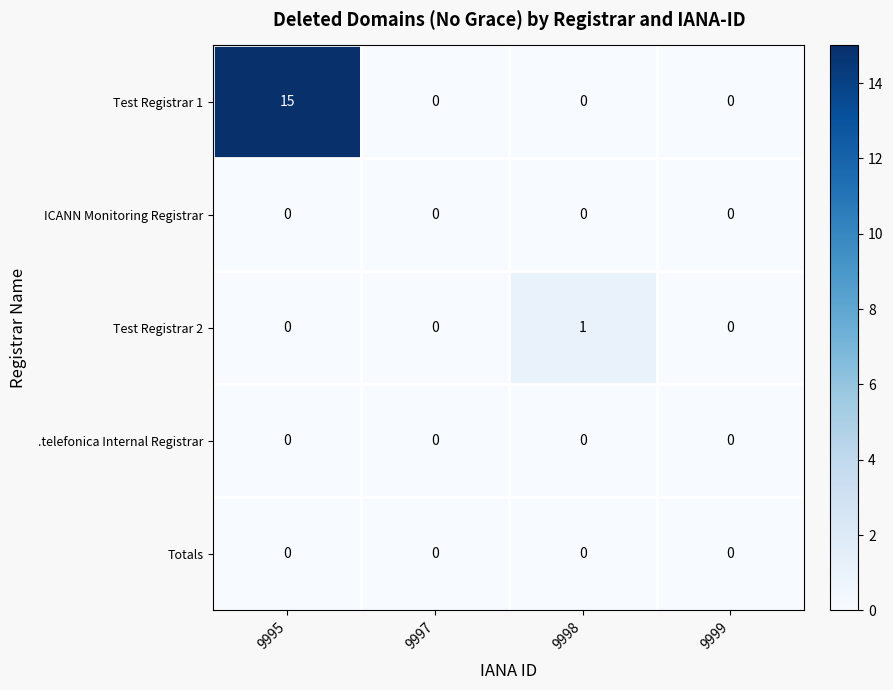

What is the difference between the highest and lowest values at 9995?

15